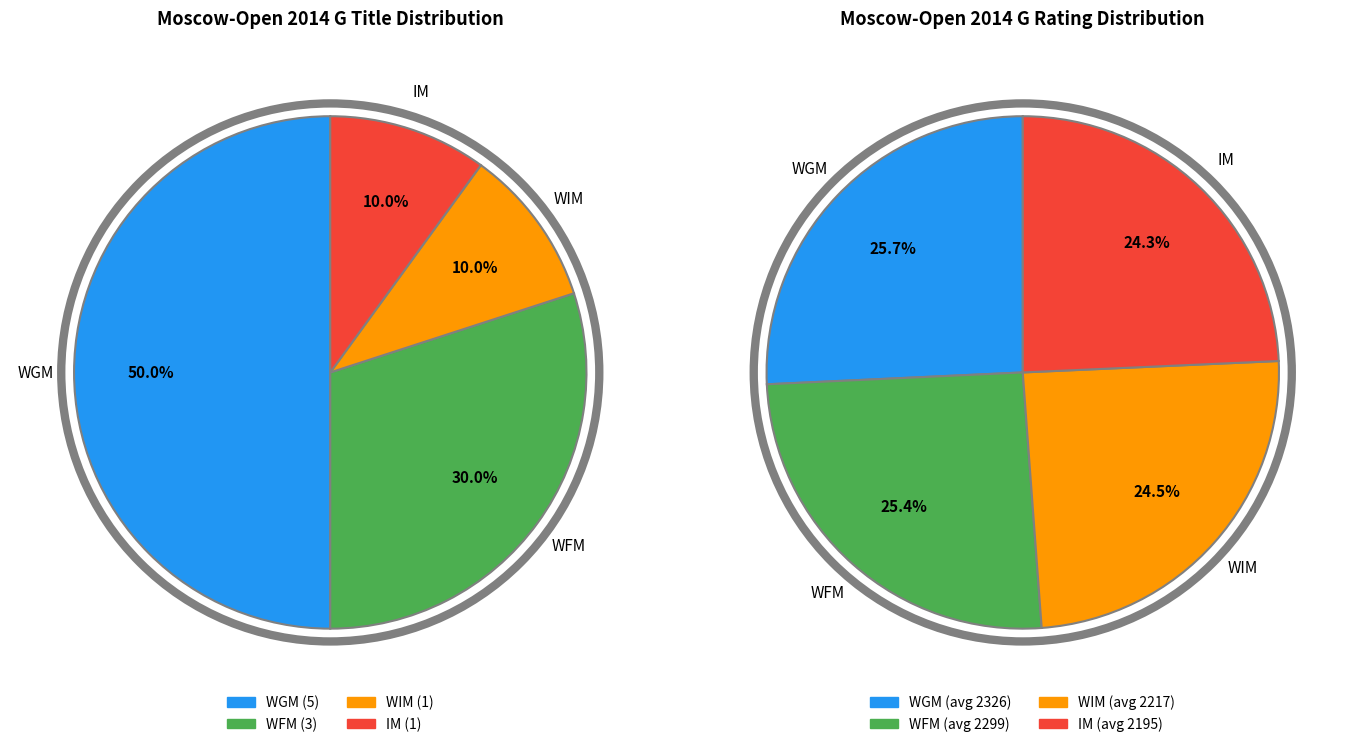

Is it true that 4 is 22% of the pie?

False